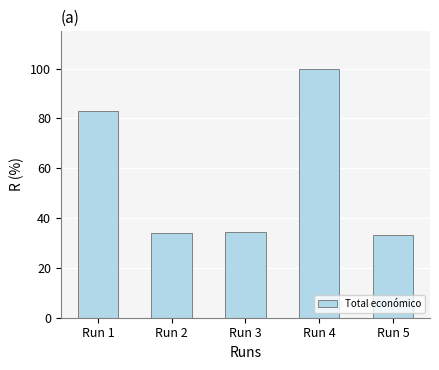

Does the chart contain stacked bars?

No